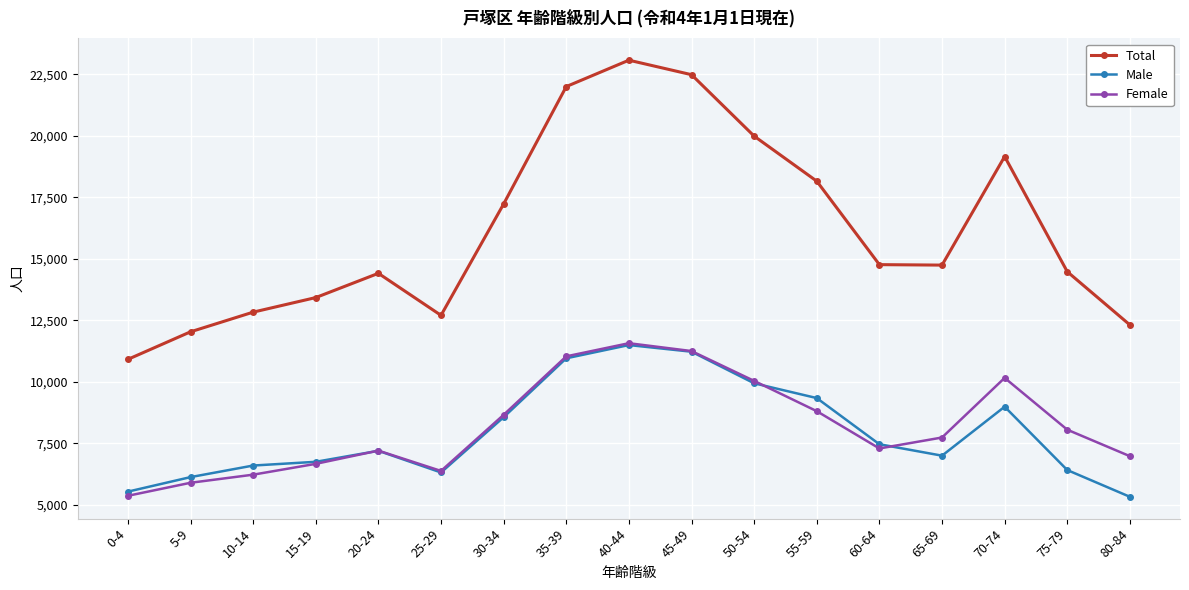

Where is the first local minimum for Female?

25-29